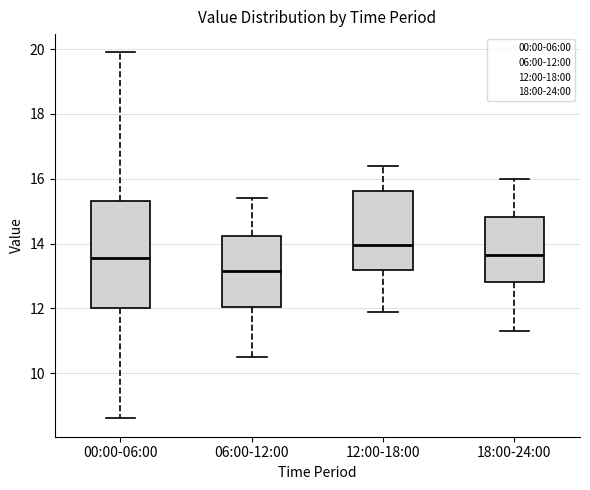

Reading left to right, read every box against the y-axis: the position of its median line, the range the box covers, and the ends of its whiskers. The values are not printed on the chart, so give them approximately, as read against the axis.

00:00-06:00: median 13.6, box 12.0 to 15.4, whiskers 8.6 to 20.0
06:00-12:00: median 13.2, box 12.0 to 14.2, whiskers 10.6 to 15.4
12:00-18:00: median 14.0, box 13.2 to 15.6, whiskers 12.0 to 16.4
18:00-24:00: median 13.6, box 12.8 to 14.8, whiskers 11.4 to 16.0